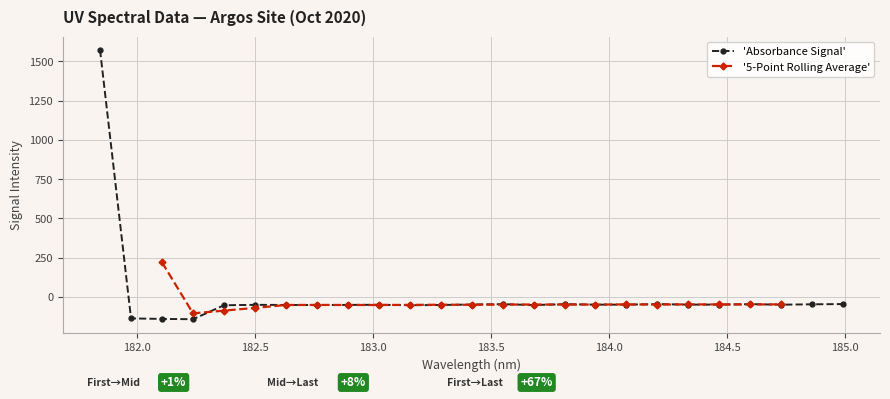

What is the difference between the second highest and minimum values?

96.4